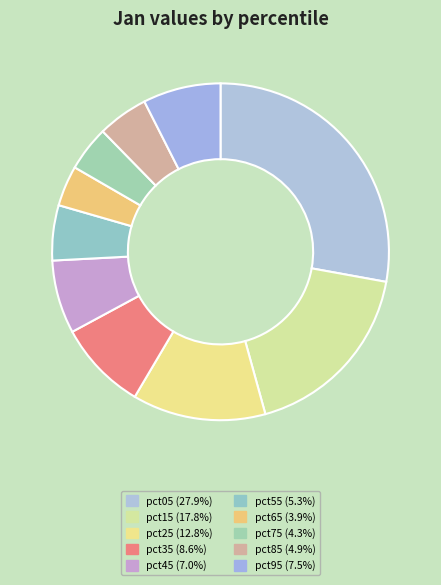

To the nearest percent, what is the combined percentage of pct05 and pct75?

32%